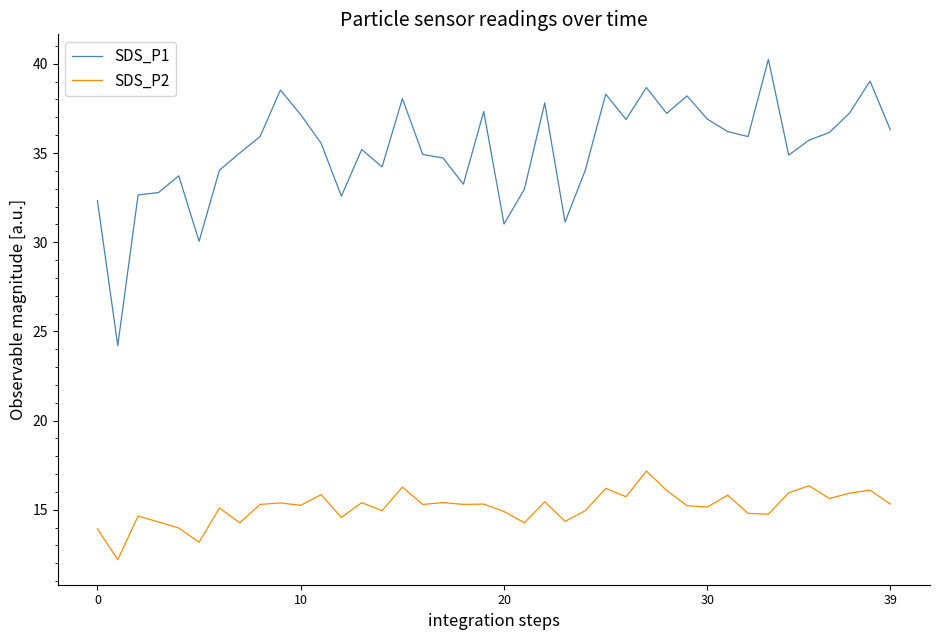

True or false: SDS_P2 and SDS_P1 cross at least once.

False